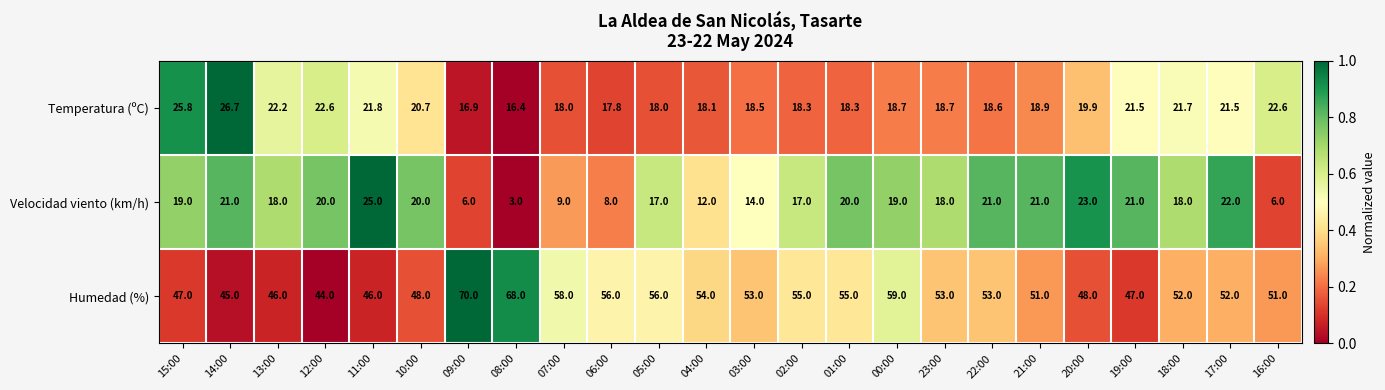

At 07:00, list the series in order from smallest to largest.

Velocidad viento (km/h), Temperatura (ºC), Humedad (%)